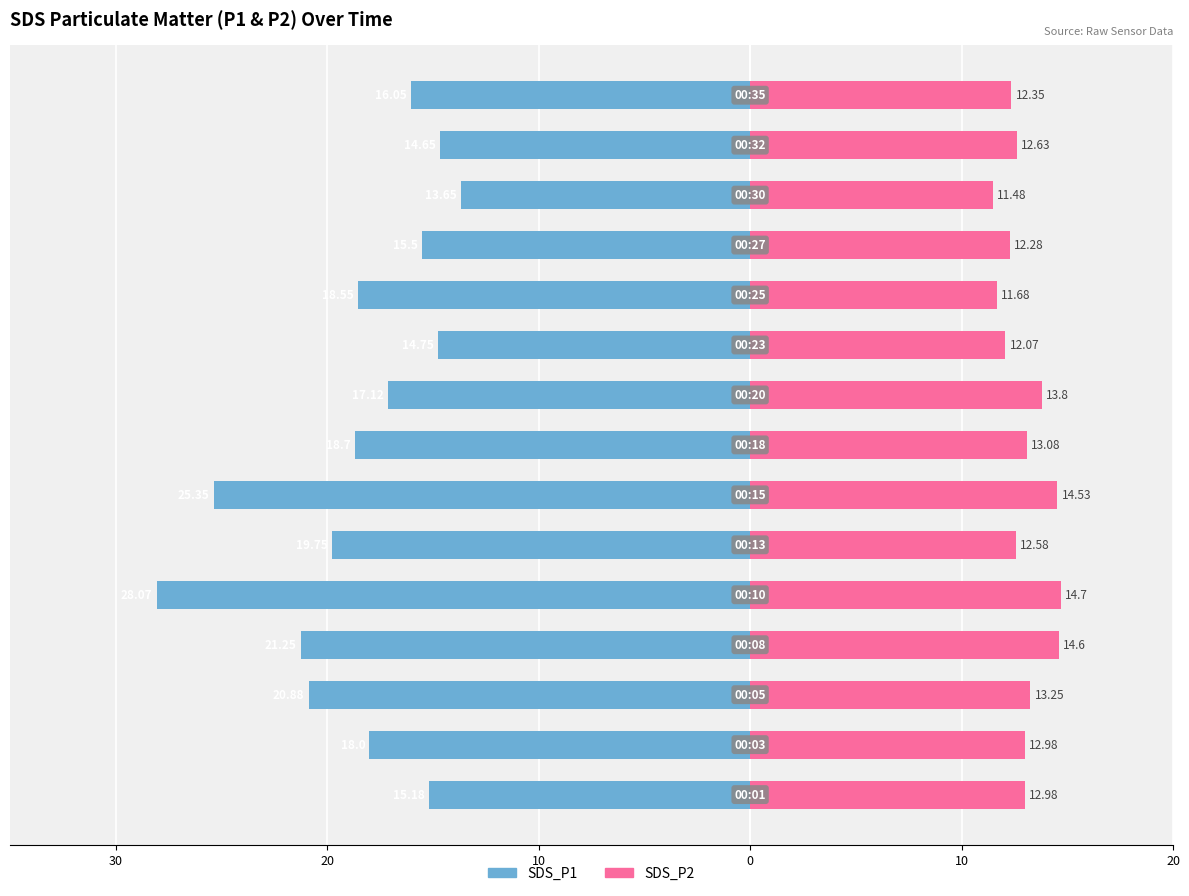

How many data points in SDS_P1 are above -18?

7